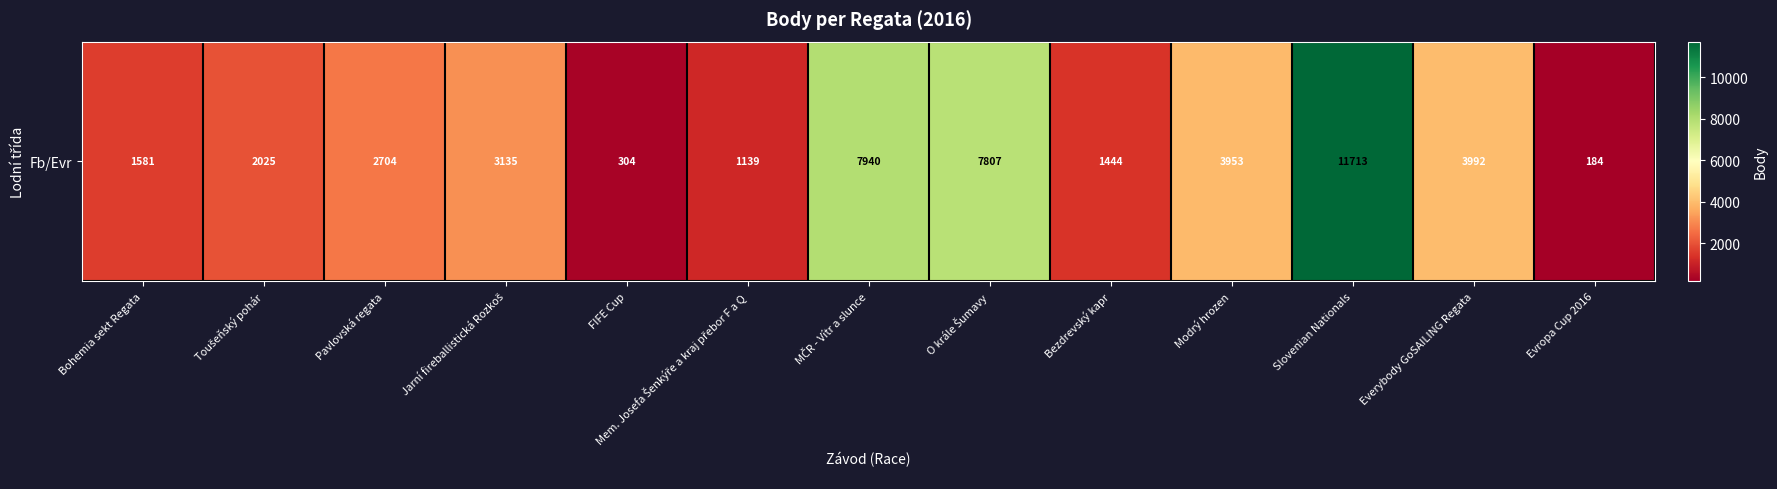

Which has a higher value, Pavlovská regata or Jarní fireballistická Rozkoš?

Jarní fireballistická Rozkoš